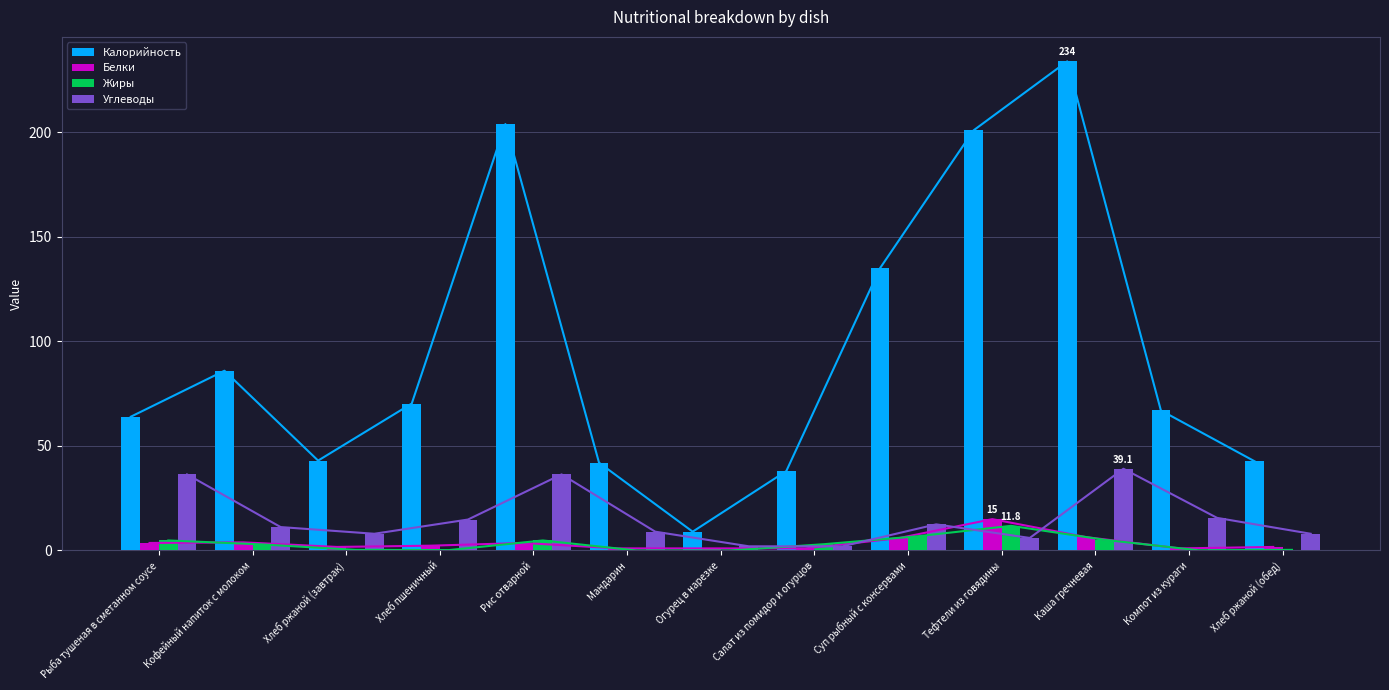

Between Рис отварной and Тефтели из говядины, which is larger?

Рис отварной